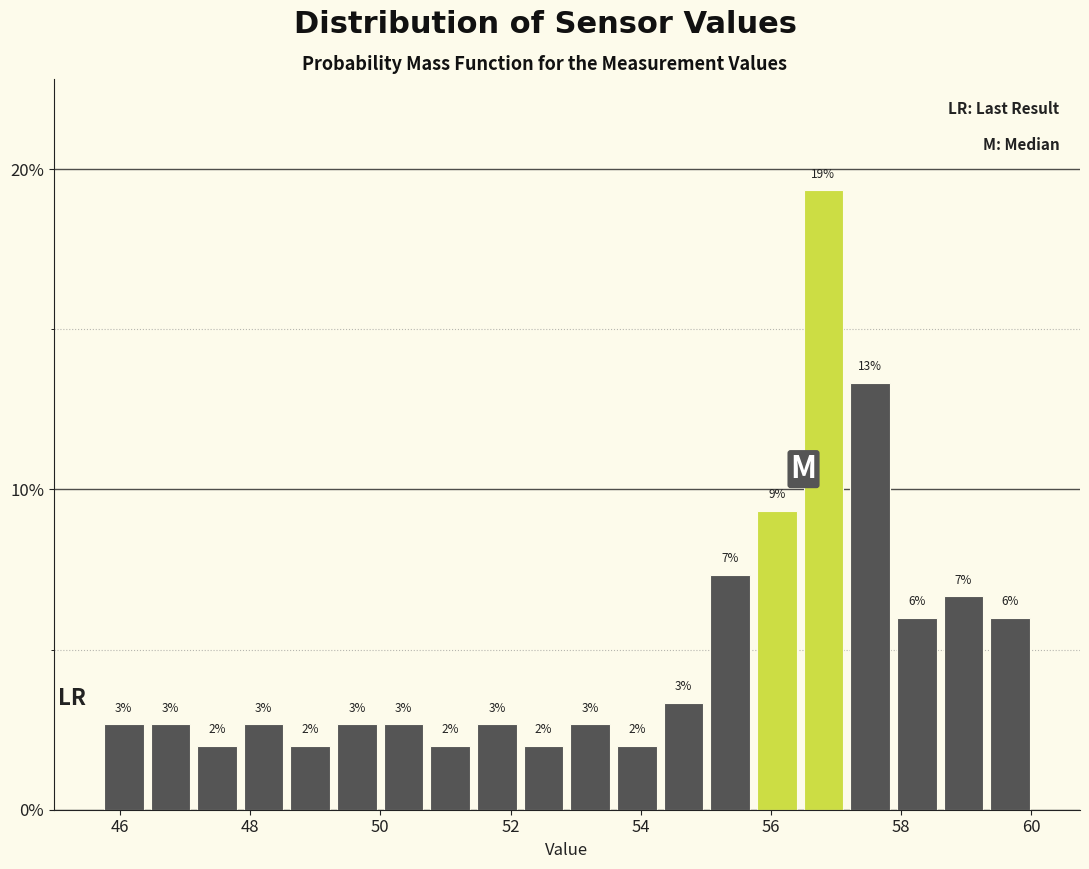

Read against the x-axis, roughly where is the centre of the tallest bar?

56.8